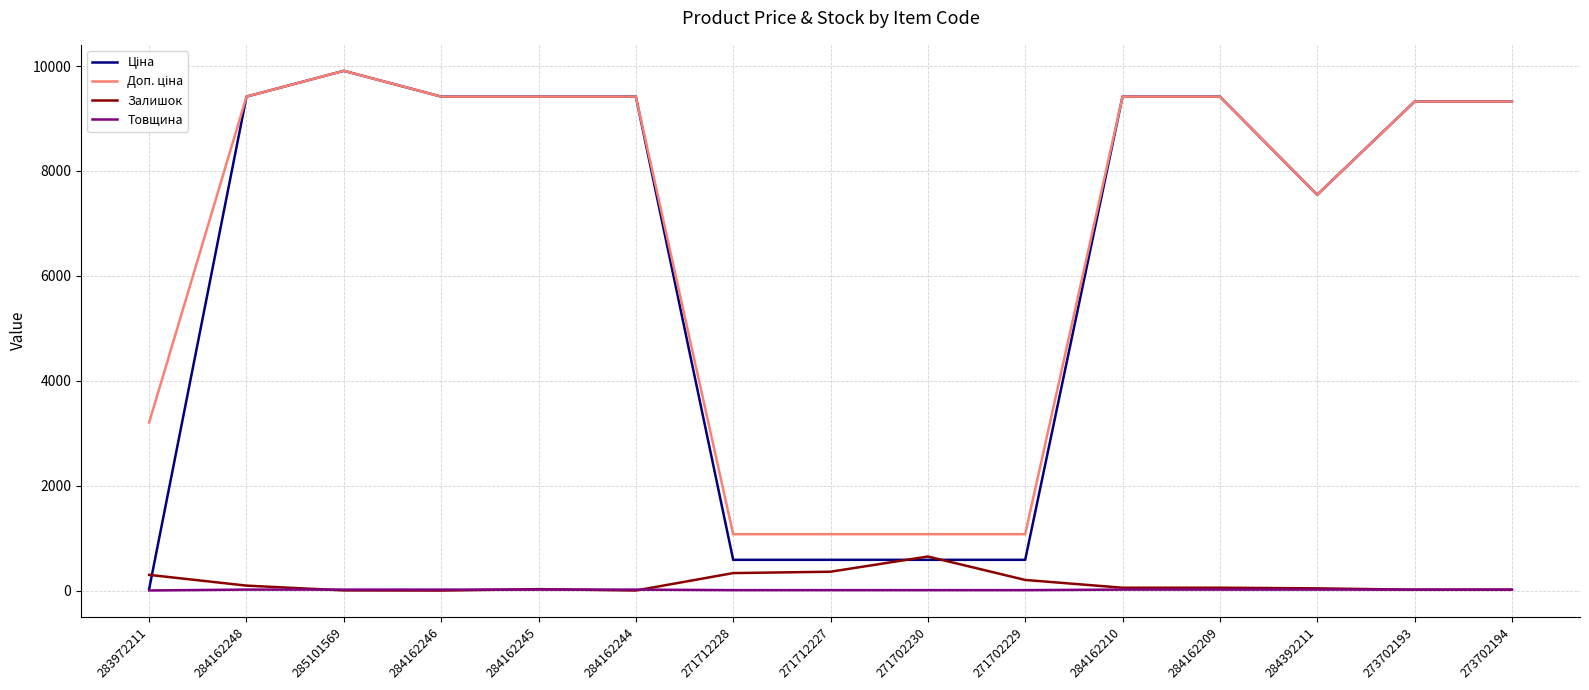

True or false: Залишок has a value of 54.0 at 284162209.

True